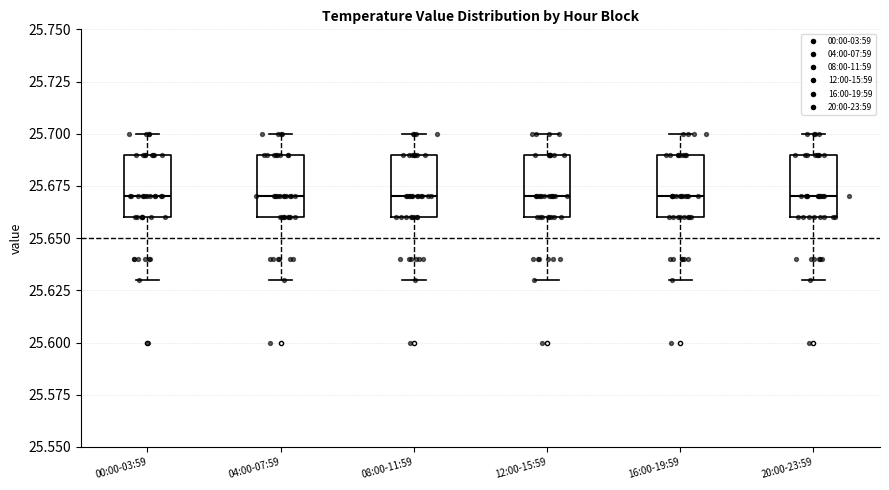

Reading left to right, read every box against the y-axis: the position of its median line, the range the box covers, and the ends of its whiskers. The values are not printed on the chart, so give them approximately, as read against the axis.

00:00-03:59: median 25.67, box 25.66 to 25.69, whiskers 25.63 to 25.70
04:00-07:59: median 25.67, box 25.66 to 25.69, whiskers 25.63 to 25.70
08:00-11:59: median 25.67, box 25.66 to 25.69, whiskers 25.63 to 25.70
12:00-15:59: median 25.67, box 25.66 to 25.69, whiskers 25.63 to 25.70
16:00-19:59: median 25.67, box 25.66 to 25.69, whiskers 25.63 to 25.70
20:00-23:59: median 25.67, box 25.66 to 25.69, whiskers 25.63 to 25.70